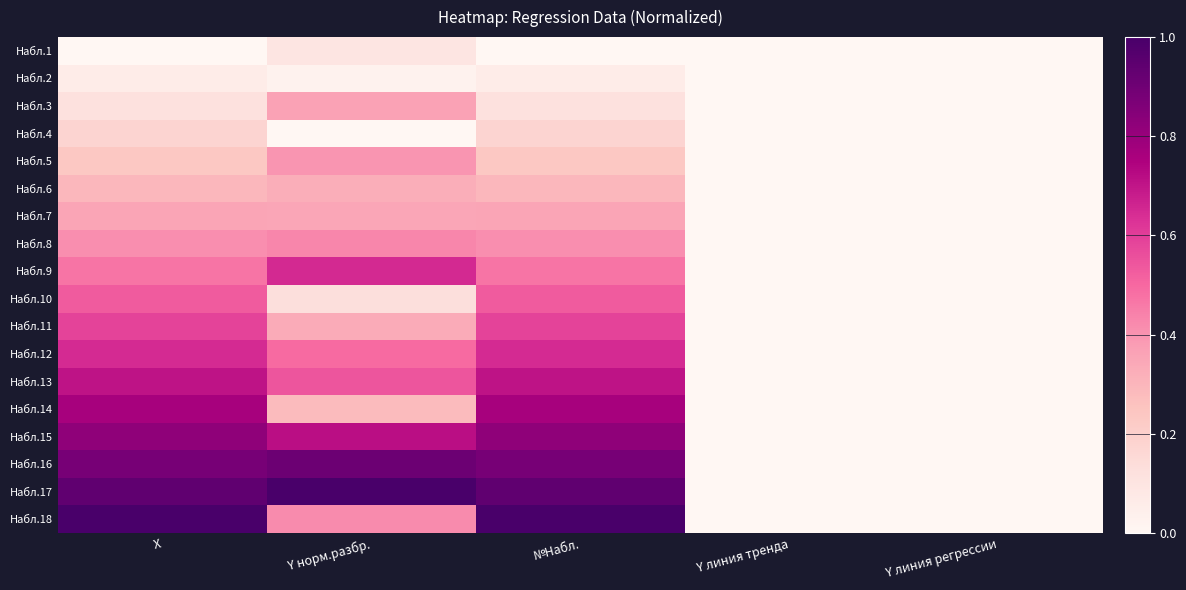

Between Y линия регрессии and Y норм.разбр., which is larger?

Y норм.разбр.